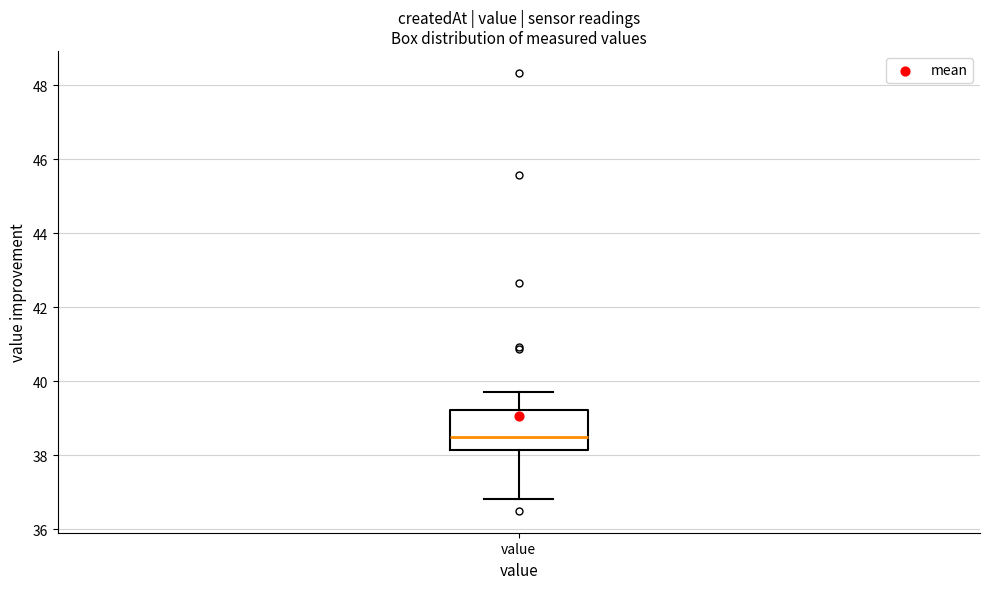

Read this box plot against the y-axis: the position of the median line, the range covered by the box, and the ends of both whiskers. The values are not printed on the chart, so give them approximately, as read against the axis.

median 38.6, box 38.2 to 39.2, whiskers 36.8 to 39.8